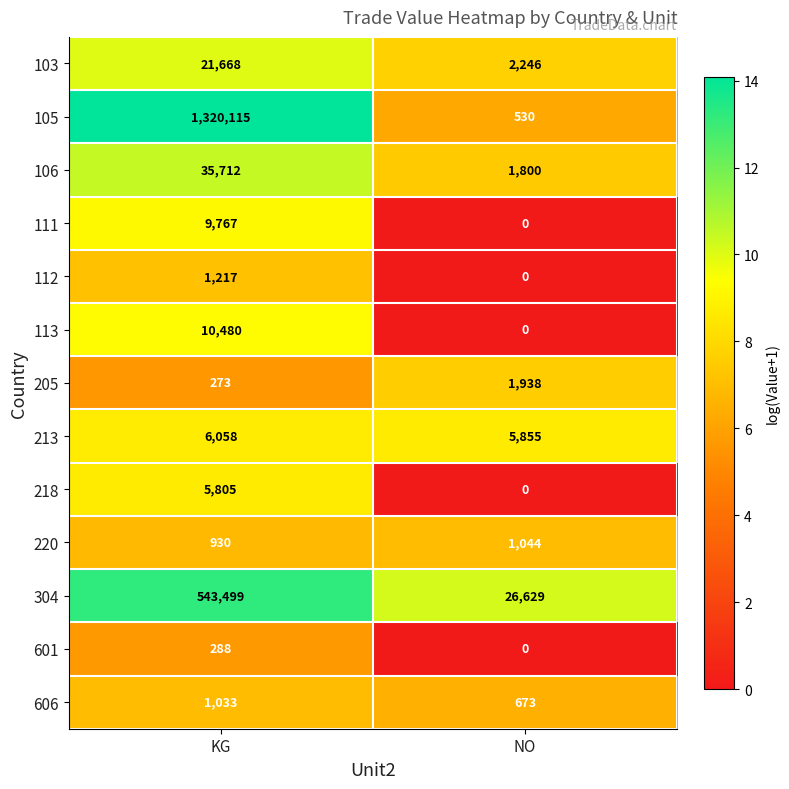

What is the difference between the highest and lowest values at NO?

26629